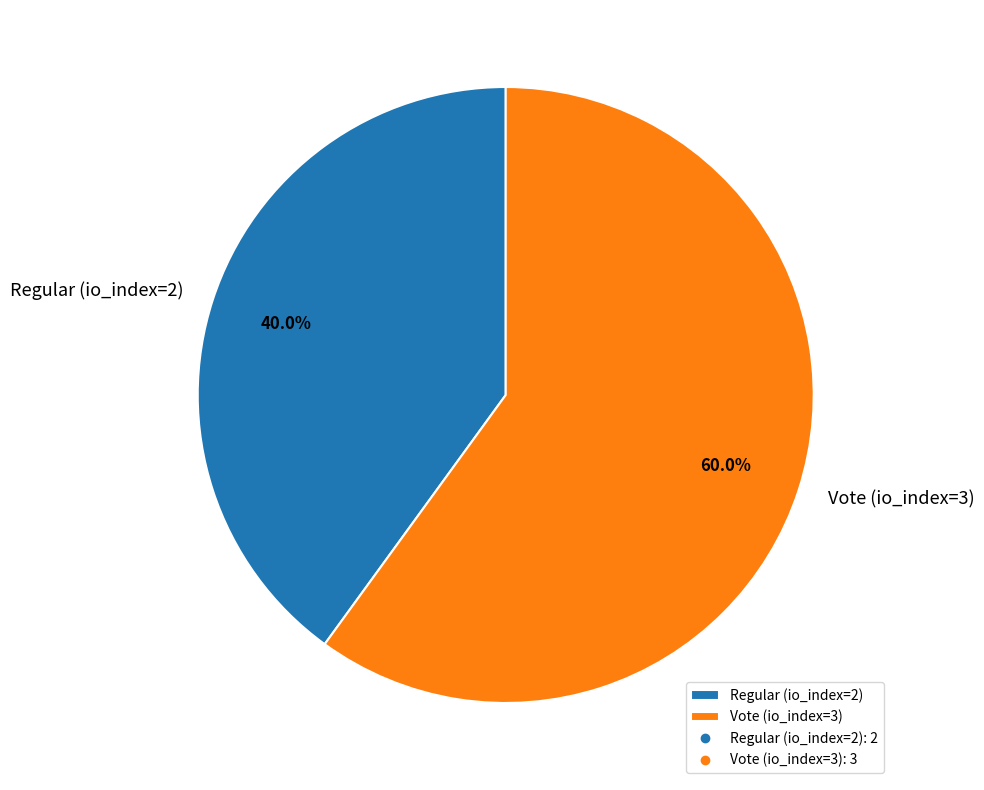

What percentage is NOT represented by Vote (io_index=3)?

40.0%